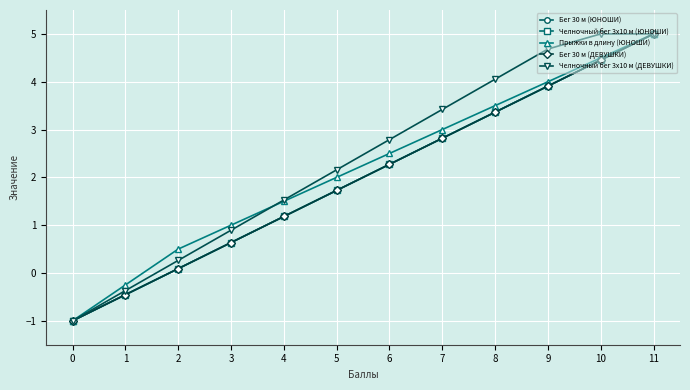

Which series changed the most between 7 and 11?

Челночный бег 3x10 м (ЮНОШИ)